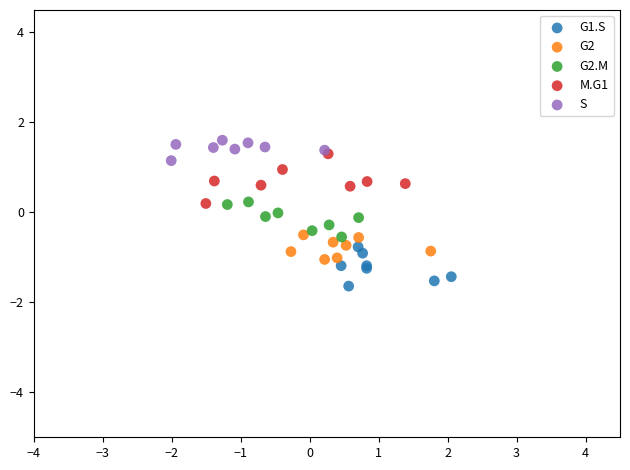

Which series contains the lowest Y value?

G1.S